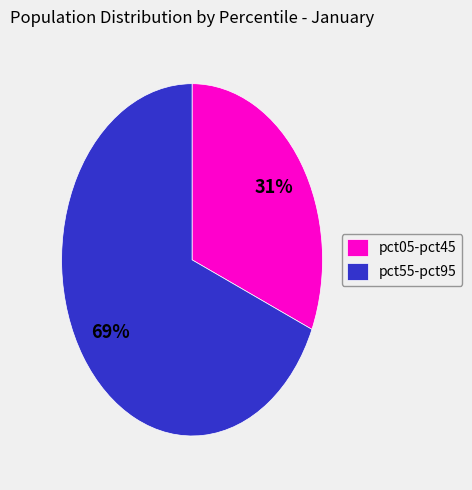

To the nearest percent, what percentage of the pie is pct55-pct95?

69%